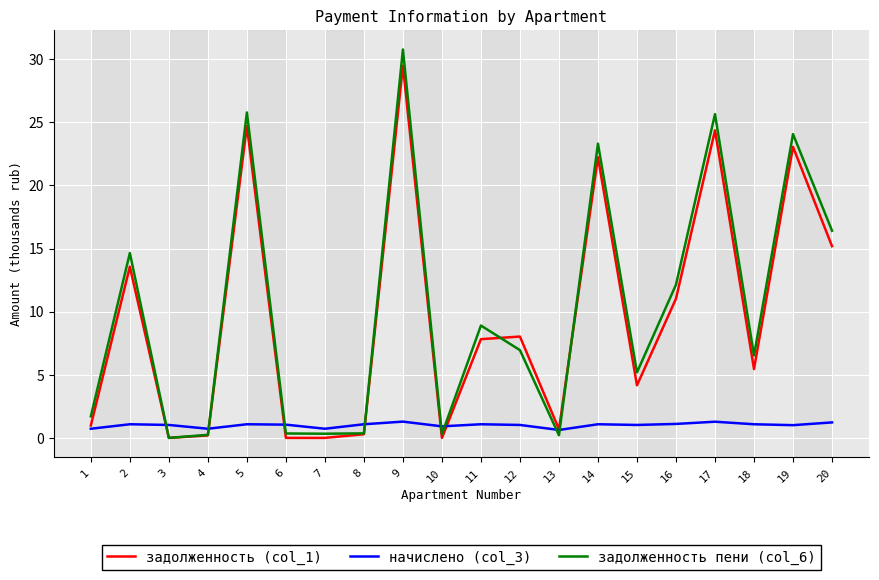

Is it true that начислено (col_3) equals 0.7 at 1?

True